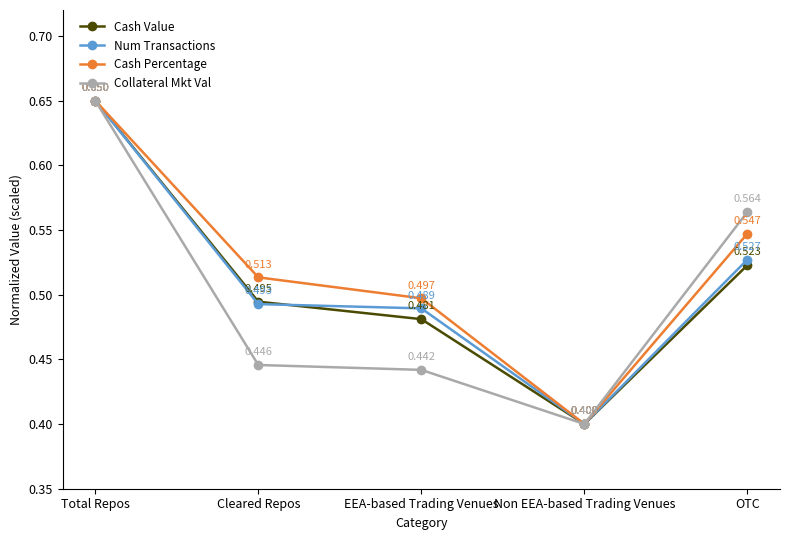

How many categories are shown in the chart?

5